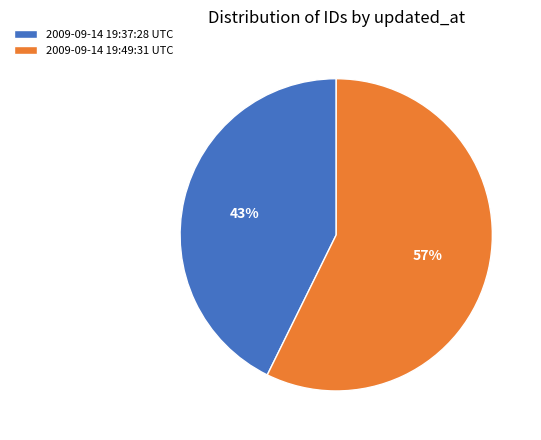

To the nearest percent, what percentage of the pie is 2009-09-14 19:37:28 UTC?

43%